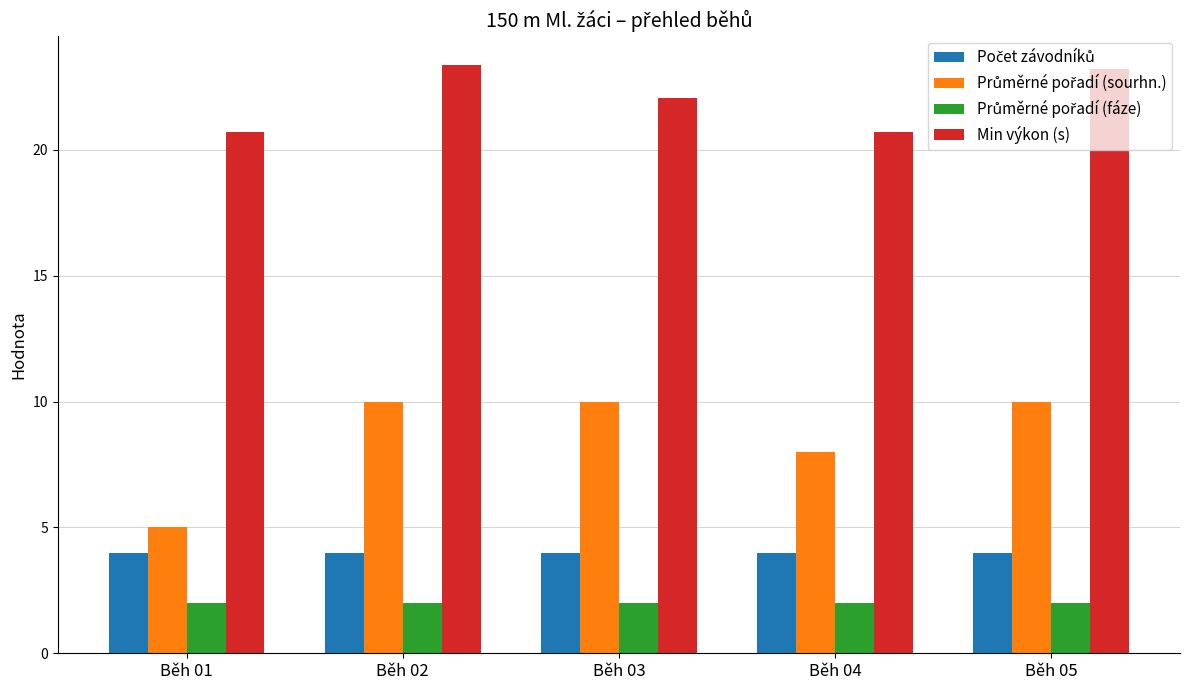

Is it true that Min výkon (s) equals 33.1 at Běh 01?

False